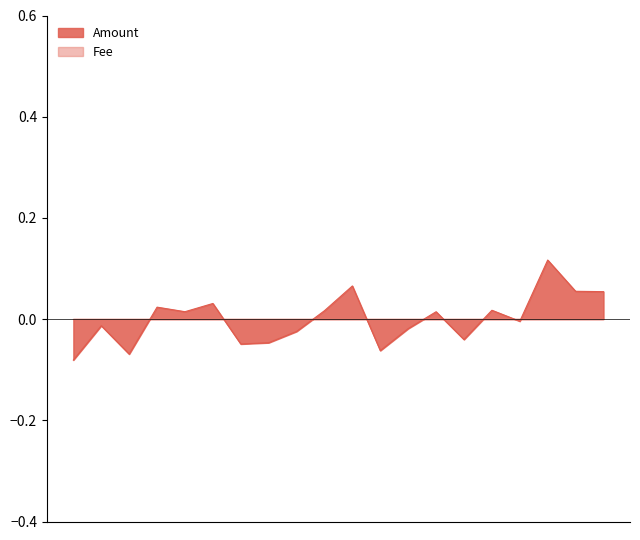

Which label corresponds to the smallest value in the chart?

Epoch_49